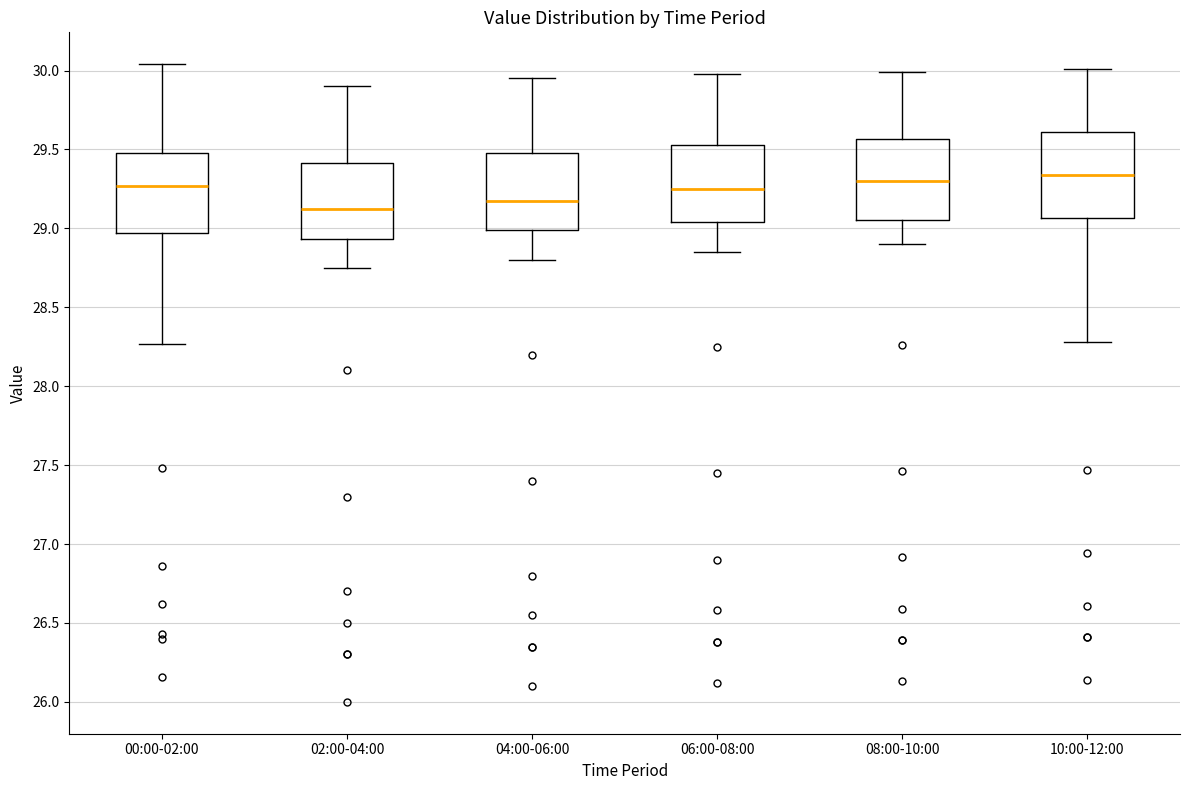

Reading left to right, read every box against the y-axis: the position of its median line, the range the box covers, and the ends of its whiskers. The values are not printed on the chart, so give them approximately, as read against the axis.

00:00-02:00: median 29.25, box 28.95 to 29.50, whiskers 28.25 to 30.05
02:00-04:00: median 29.15, box 28.95 to 29.40, whiskers 28.75 to 29.90
04:00-06:00: median 29.20, box 29.00 to 29.50, whiskers 28.80 to 29.95
06:00-08:00: median 29.25, box 29.05 to 29.55, whiskers 28.85 to 30.00
08:00-10:00: median 29.30, box 29.05 to 29.55, whiskers 28.90 to 30.00
10:00-12:00: median 29.35, box 29.05 to 29.60, whiskers 28.30 to 30.00